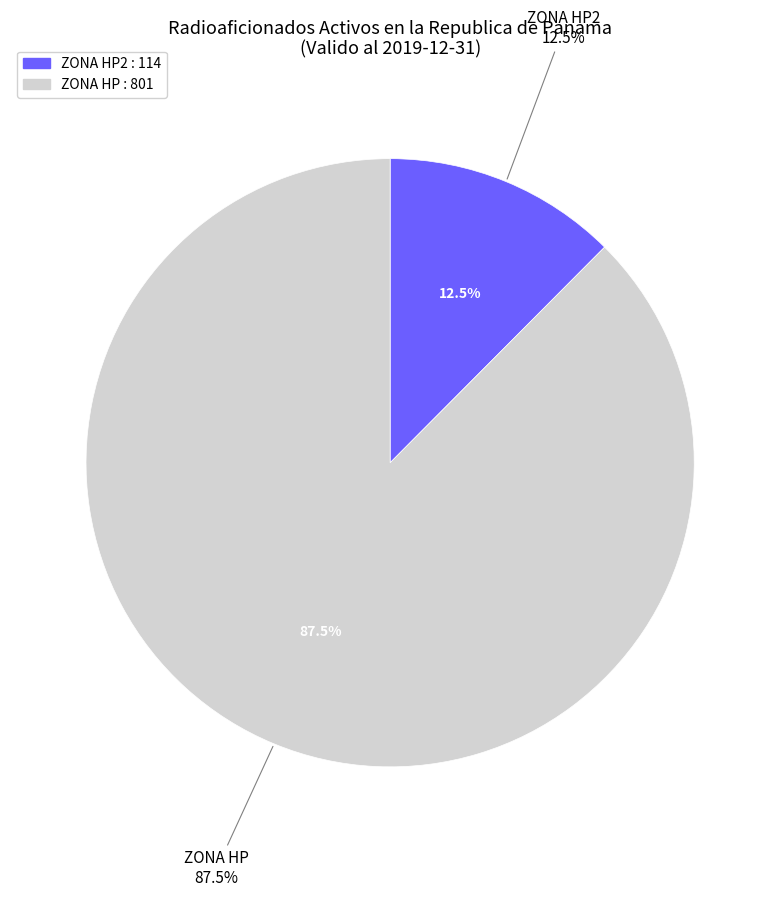

To the nearest percent, what is the combined percentage of ZONA HP and ZONA HP2?

100%